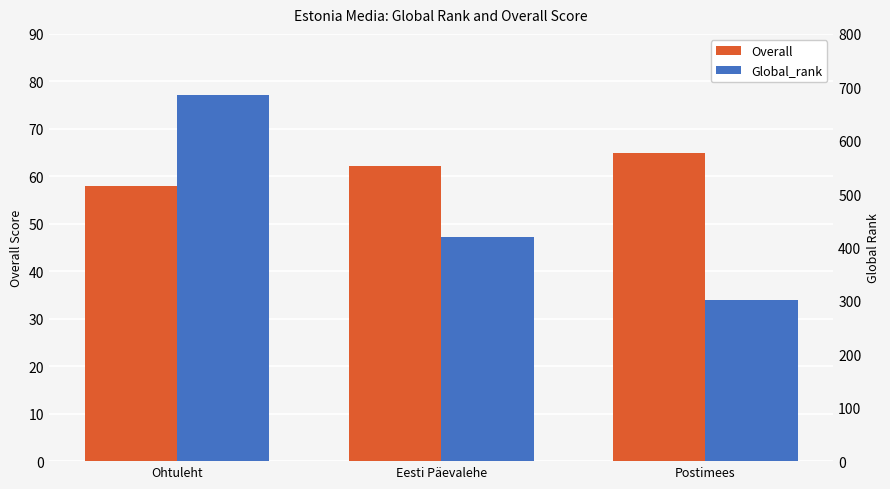

Reading left to right, extract all data points from this chart.

Overall: Ohtuleht=58.0	Eesti Päevalehe=62.2	Postimees=65.0
Global_rank: Ohtuleht=686.0	Eesti Päevalehe=419.0	Postimees=302.0